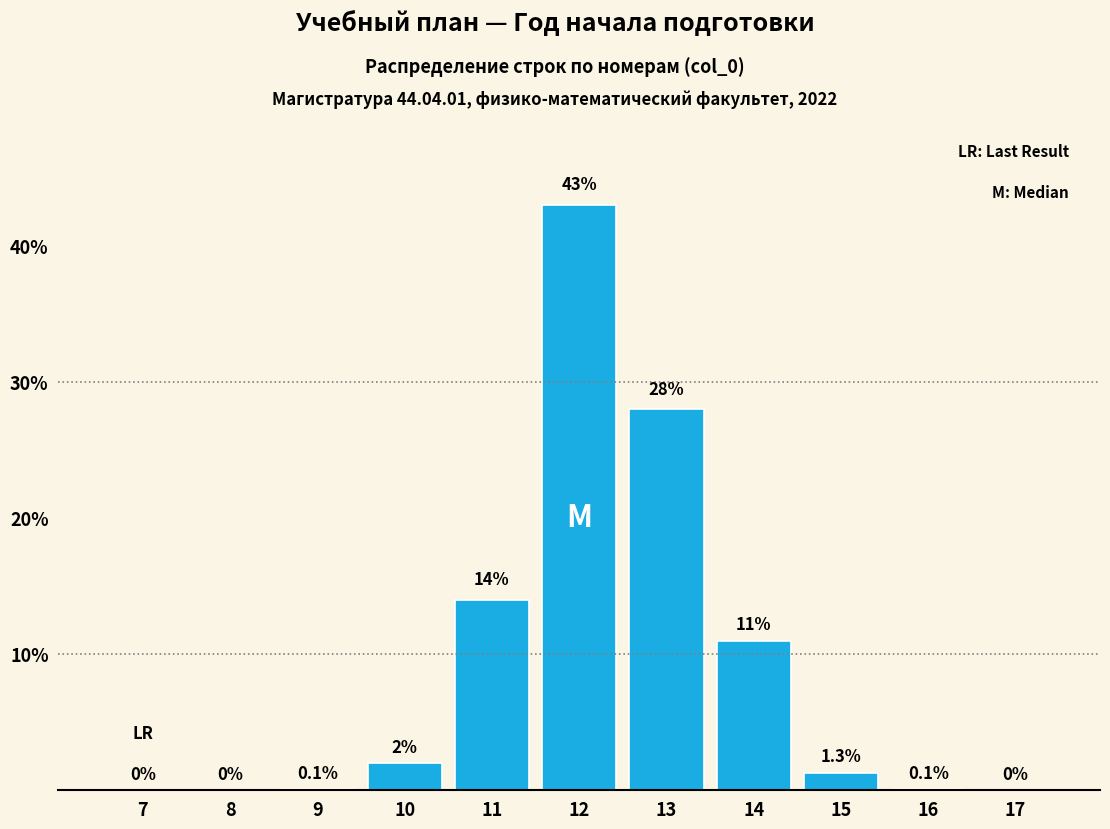

Reading right to left, extract all data points from this chart.

17=0.0	16=0.1	15=1.3	14=11.0	13=28.0	12=43.0	11=14.0	10=2.0	9=0.1	8=0.0	7=0.0